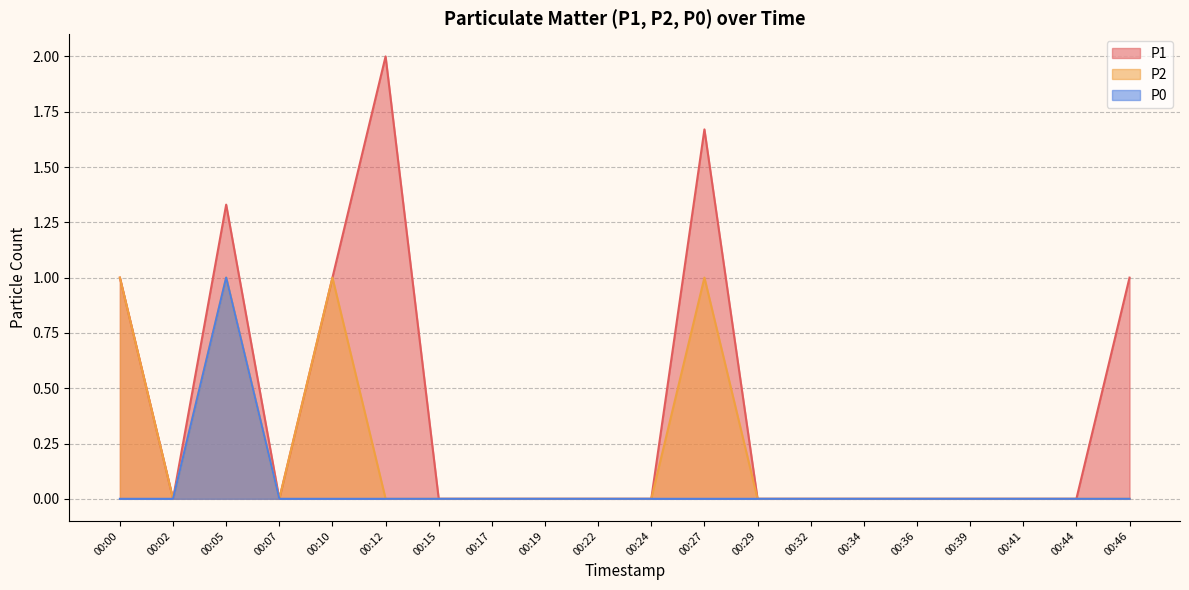

True or false: P0 has more than 0 interior local peaks.

True